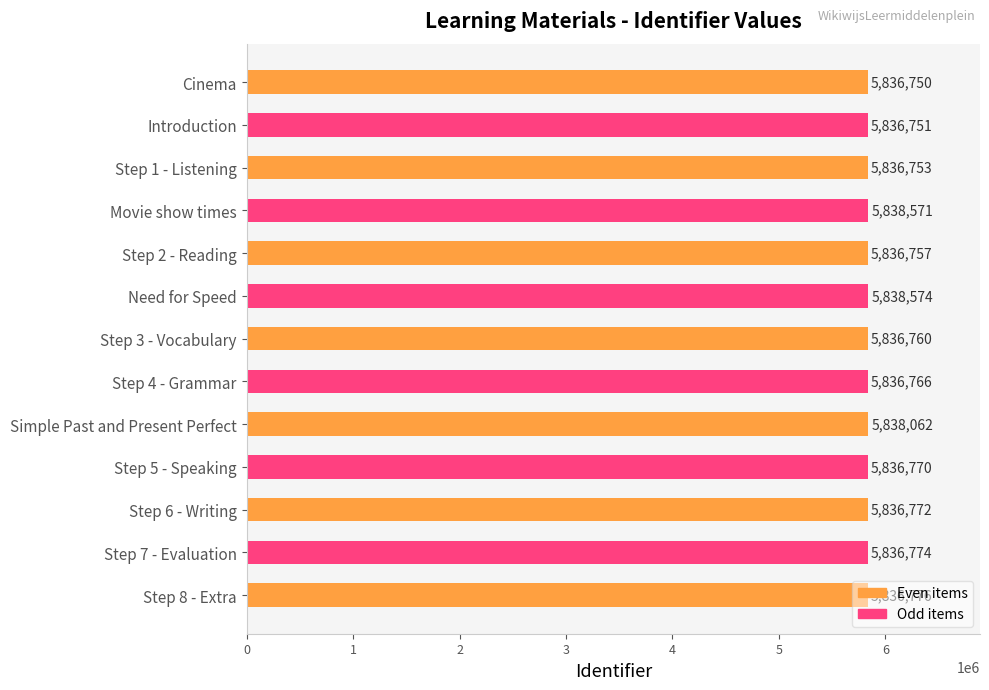

What position from the bottom is Cinema?

13